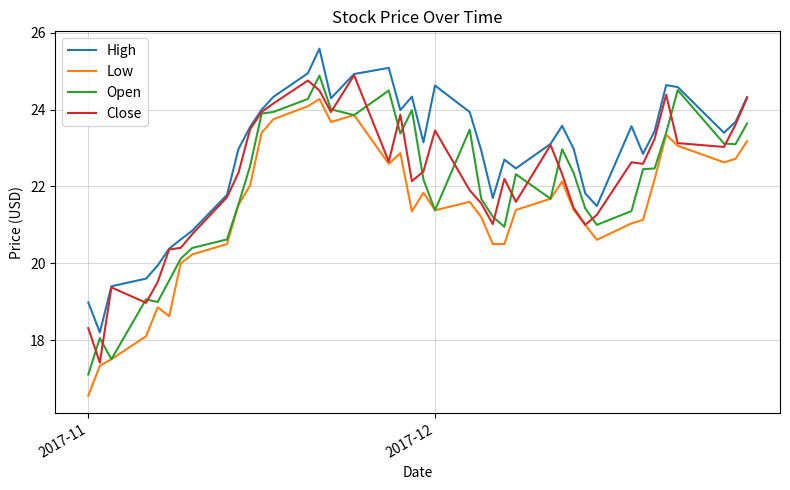

What is the greatest value displayed?

25.6